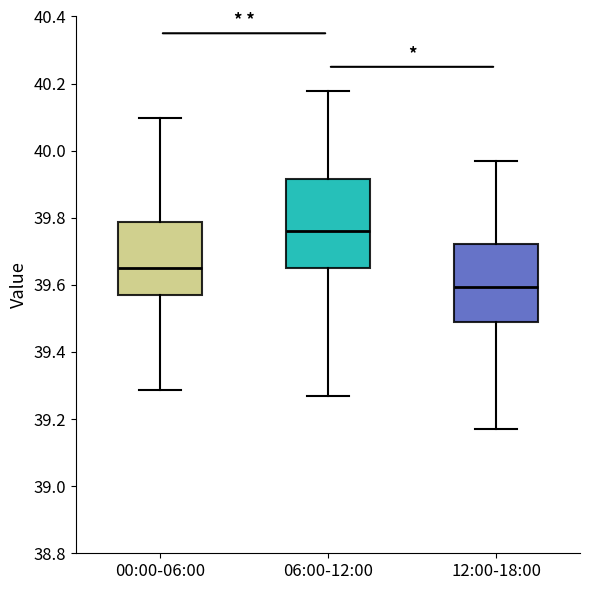

Comparing the boxes themselves (not the whiskers), which one is the tallest?

06:00-12:00